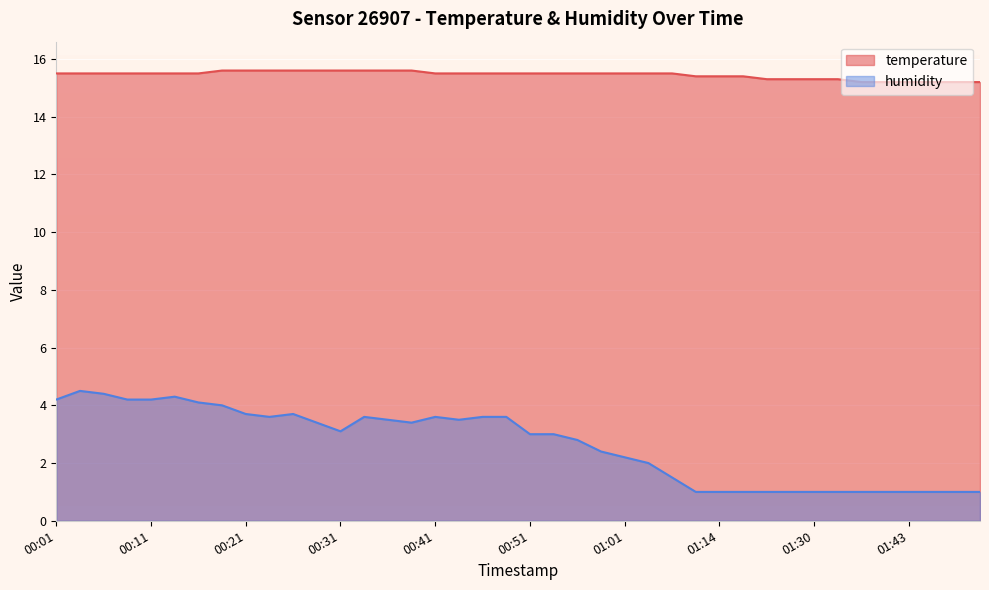

What is the difference between the maximum and minimum values in the humidity series?

3.5